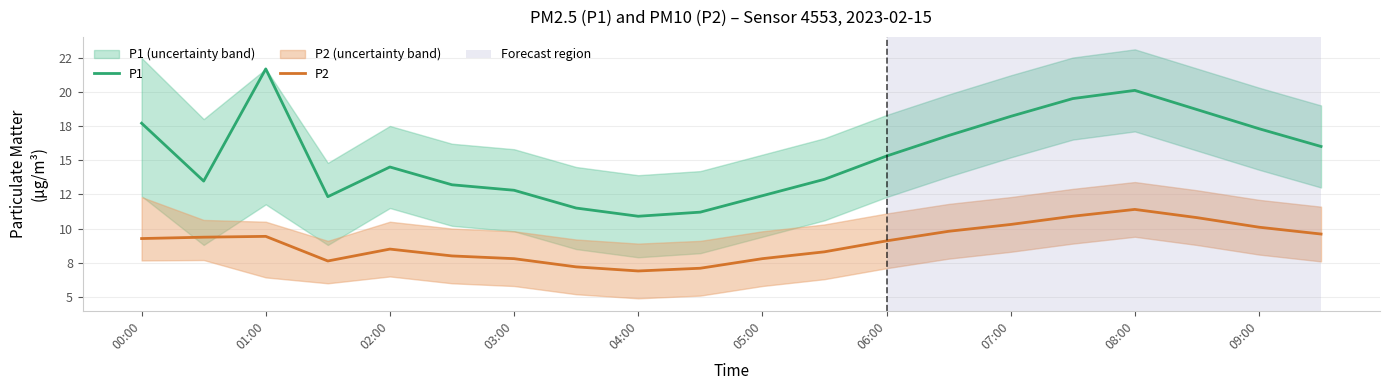

True or false: P2 and P1 intersect in this chart.

False